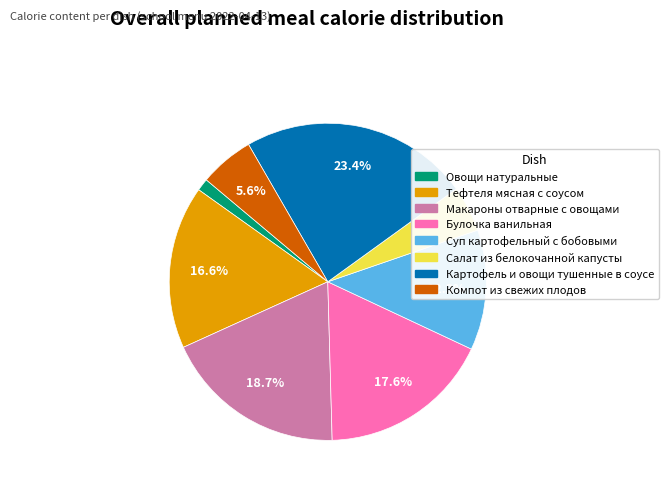

Approximately how many times larger is the value at Тефтеля мясная с соусом compared to Булочка ванильная?

0.9